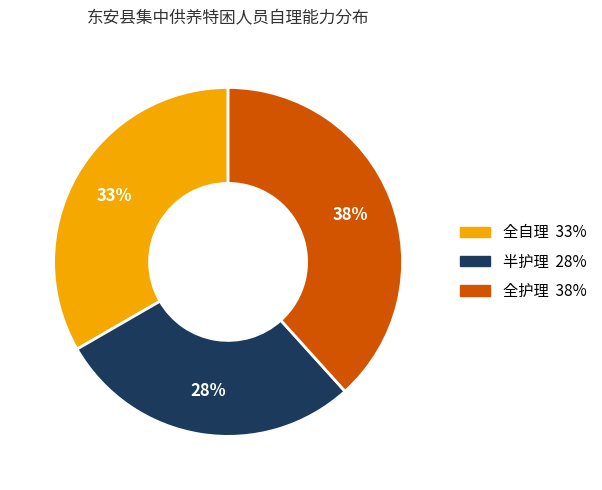

Which has a higher value, 全护理 or 全自理?

全护理